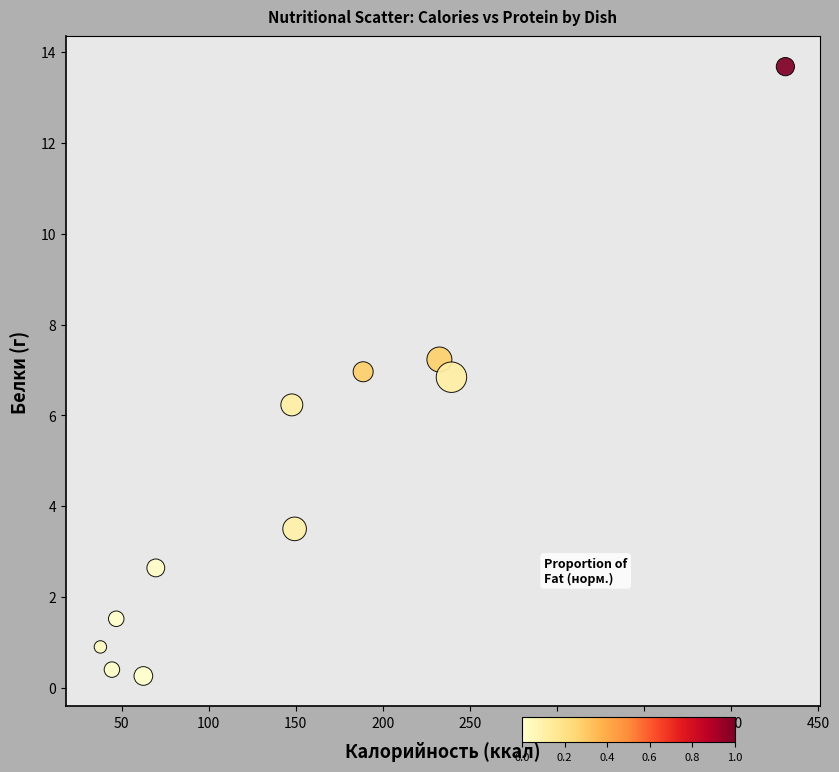

What Y value in the scatter plot is closest to 6?

6.2